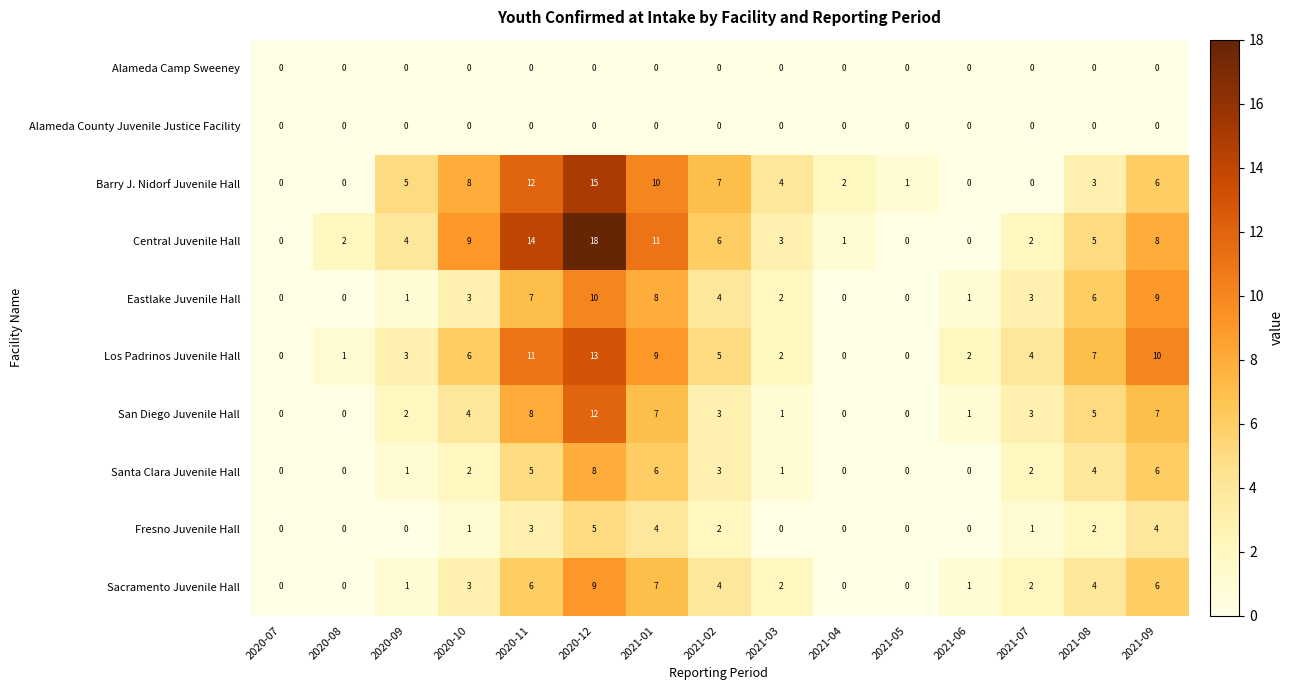

Between 2021-05 and 2021-07, which series saw the biggest shift?

Los Padrinos Juvenile Hall